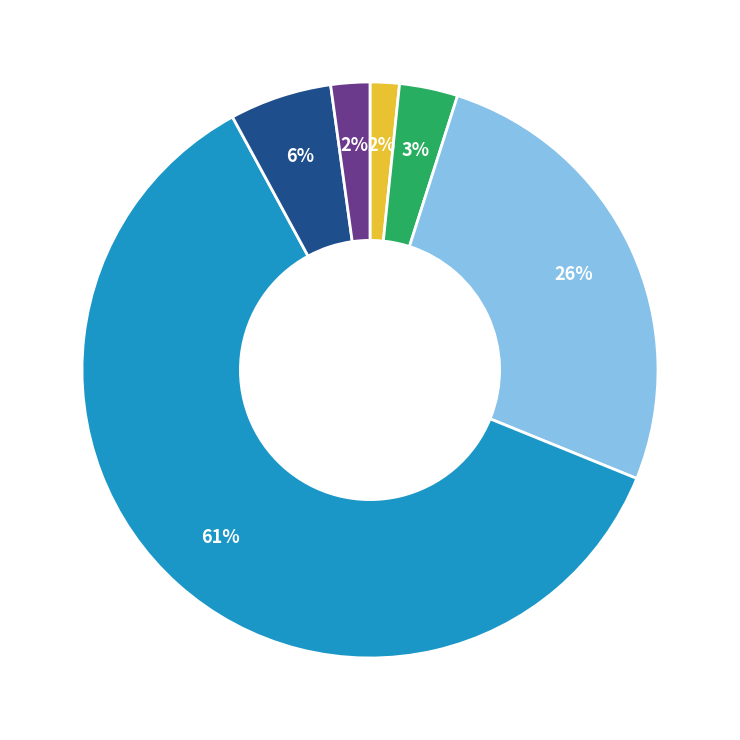

Does any single category account for the majority?

Yes